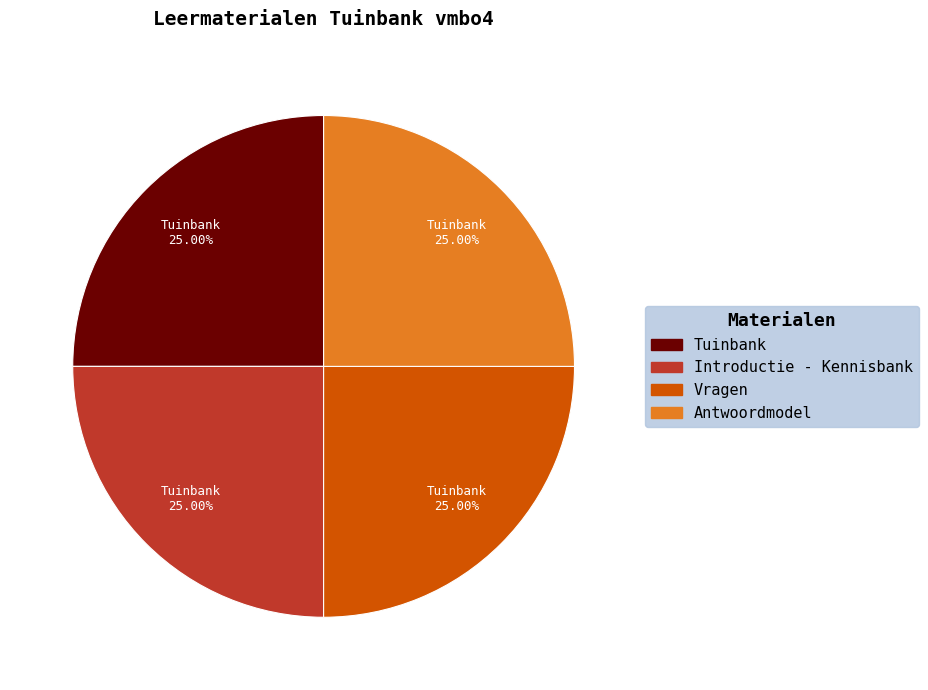

The Introductie - Kennisbank slice represents 25% of the pie. True or false?

True